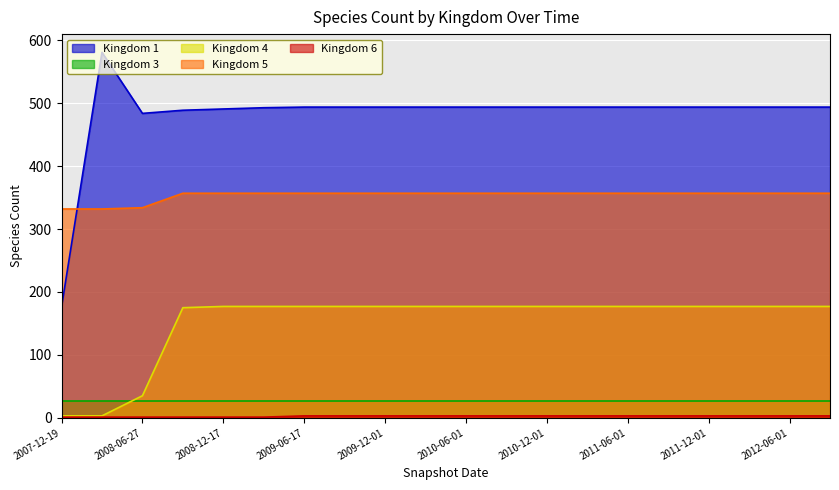

True or false: Kingdom 4 and Kingdom 3 intersect in this chart.

True